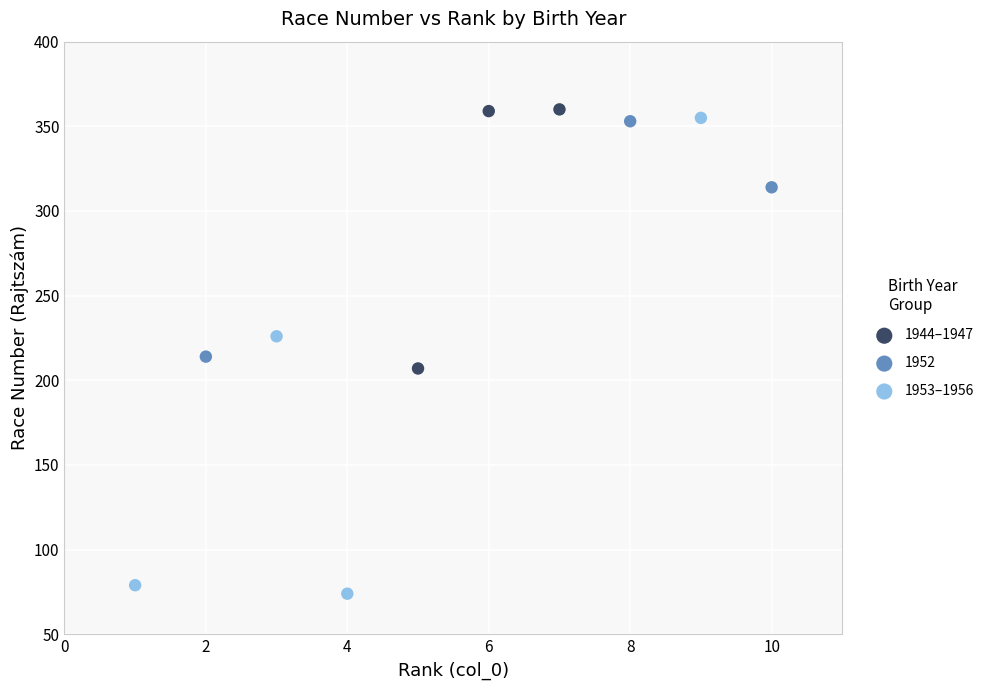

Which series has the widest spread of Y values?

1953–1956